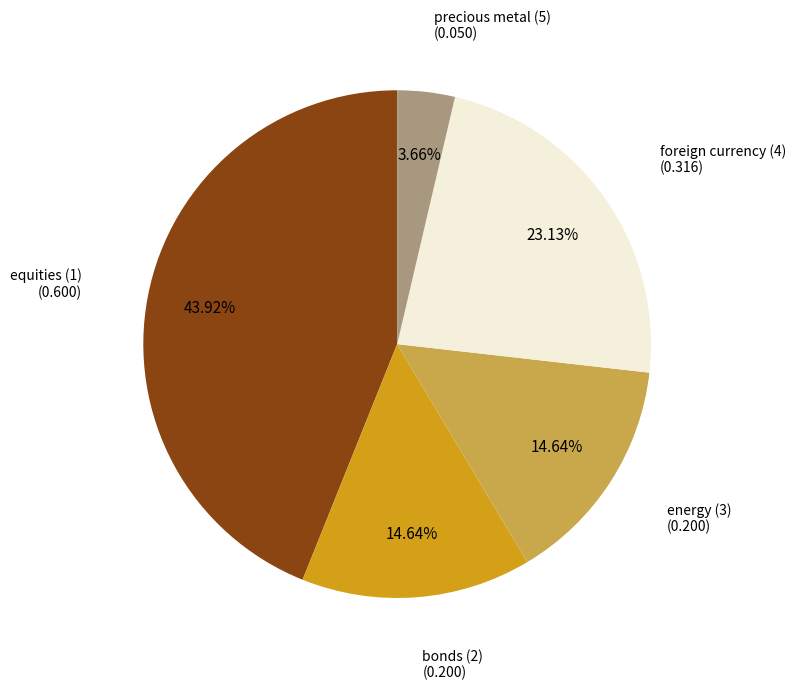

Which has a higher value, precious metal (5) or bonds (2)?

bonds (2)